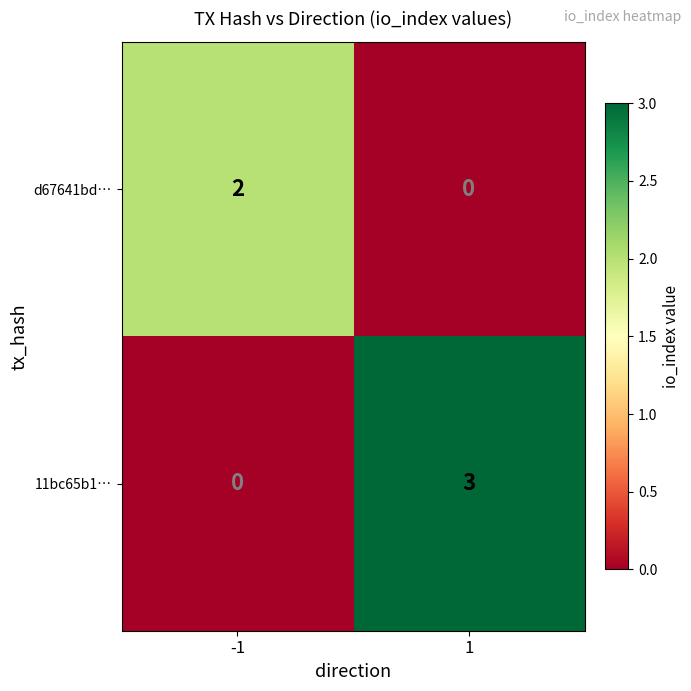

True or false: d67641bd… has a value of 2 at -1.

True